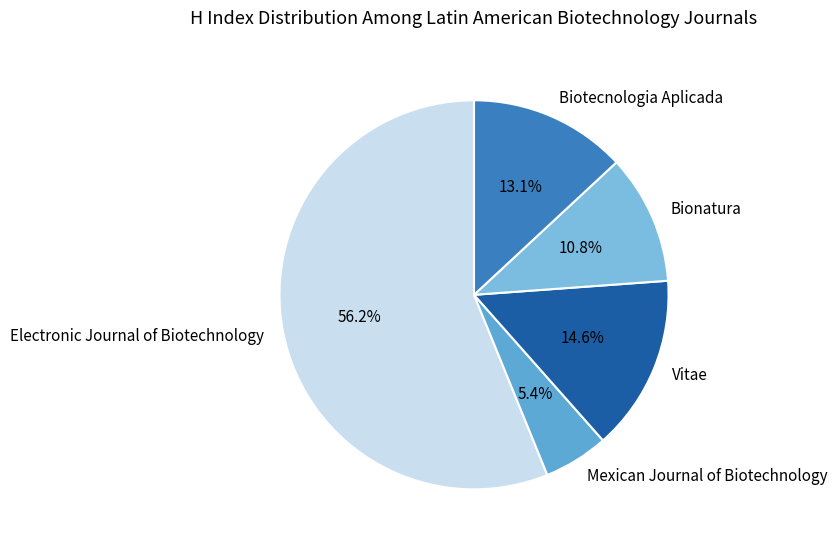

Which slice is the smallest?

Mexican Journal of Biotechnology